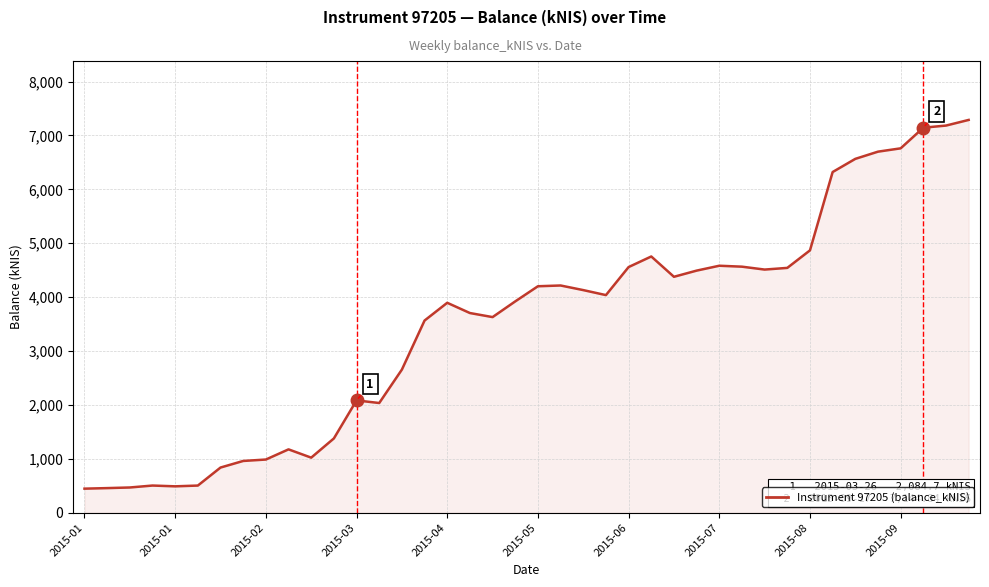

What is the greatest value displayed?

7288.9